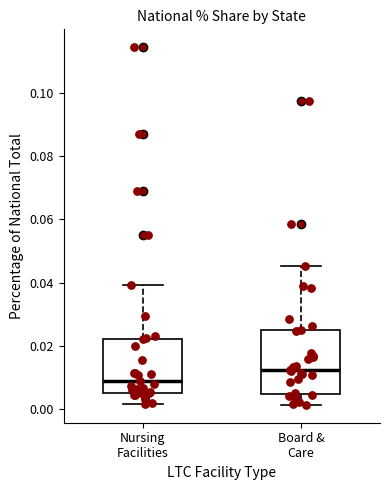

Reading left to right, read every box against the y-axis: the position of its median line, the range the box covers, and the ends of its whiskers. The values are not printed on the chart, so give them approximately, as read against the axis.

Nursing Facilities: median 0.008, box 0.006 to 0.022, whiskers 0.002 to 0.040
Board & Care: median 0.012, box 0.004 to 0.024, whiskers 0.002 to 0.046